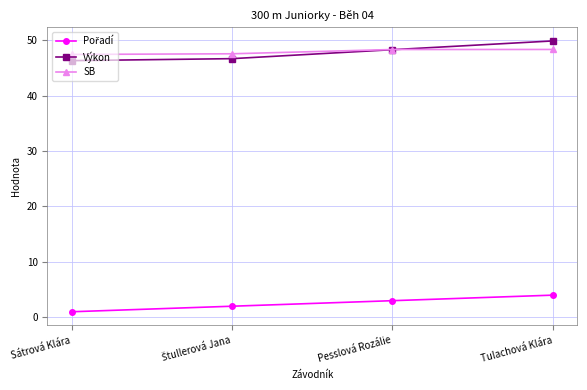

What is the label of the 1st point from the right?

Tulachová Klára